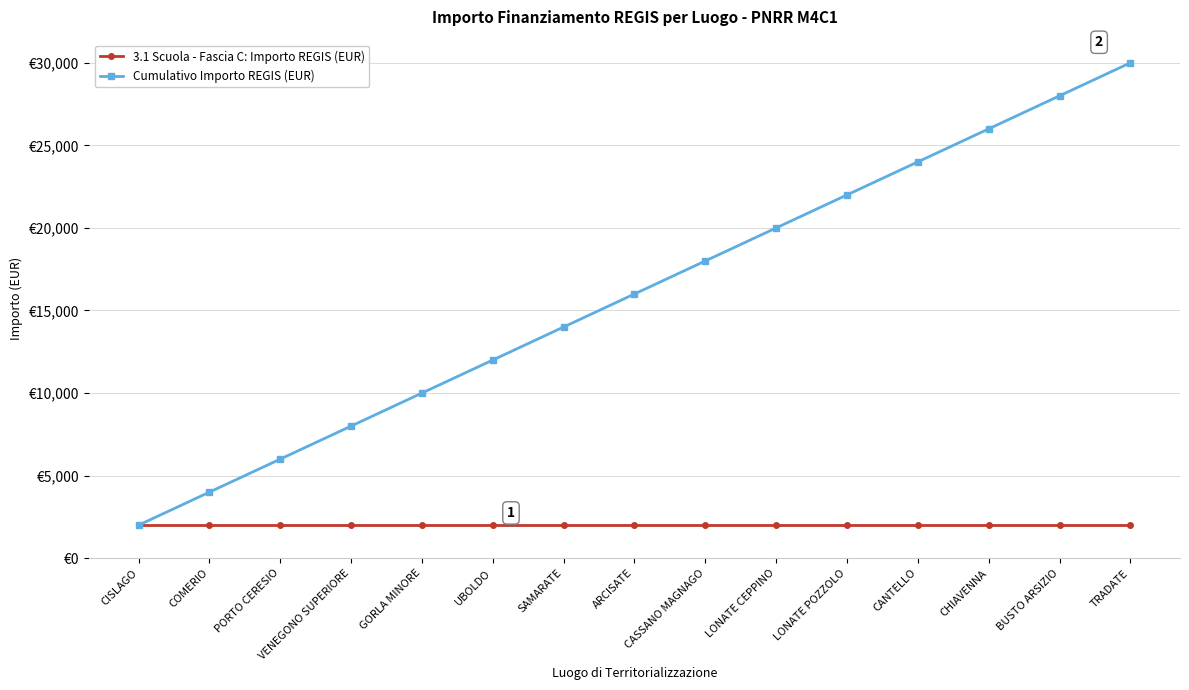

What is the sum of all Cumulativo Importo REGIS (EUR) values?

240000